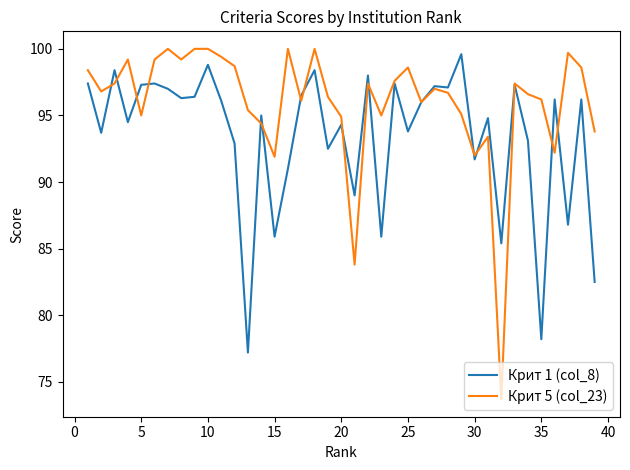

Rank the series by their average value, from lowest to highest.

Крит 1 (col_8), Крит 5 (col_23)